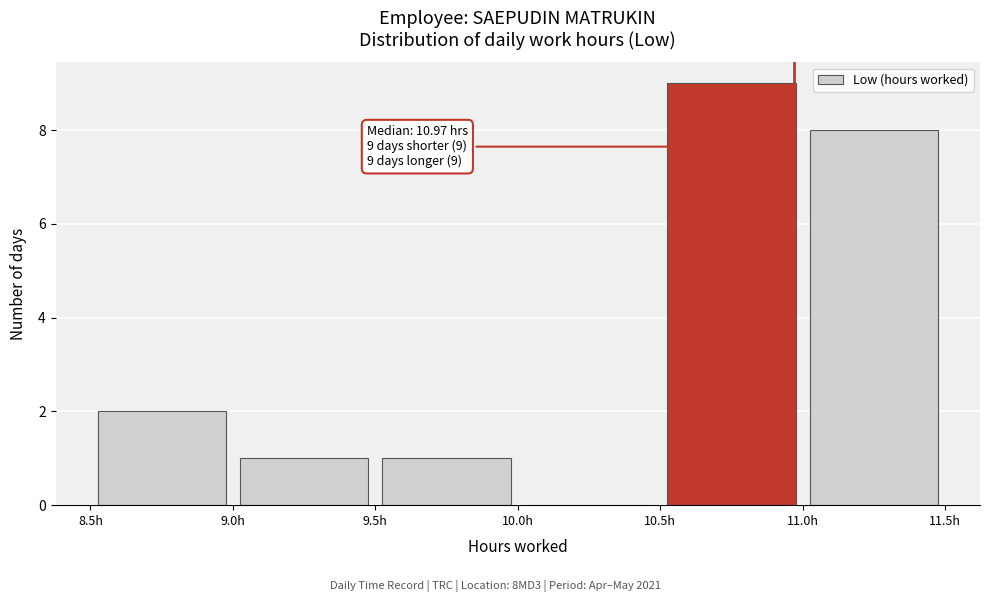

Over which range of the x-axis is the bar tallest?

10.5 to 11.0